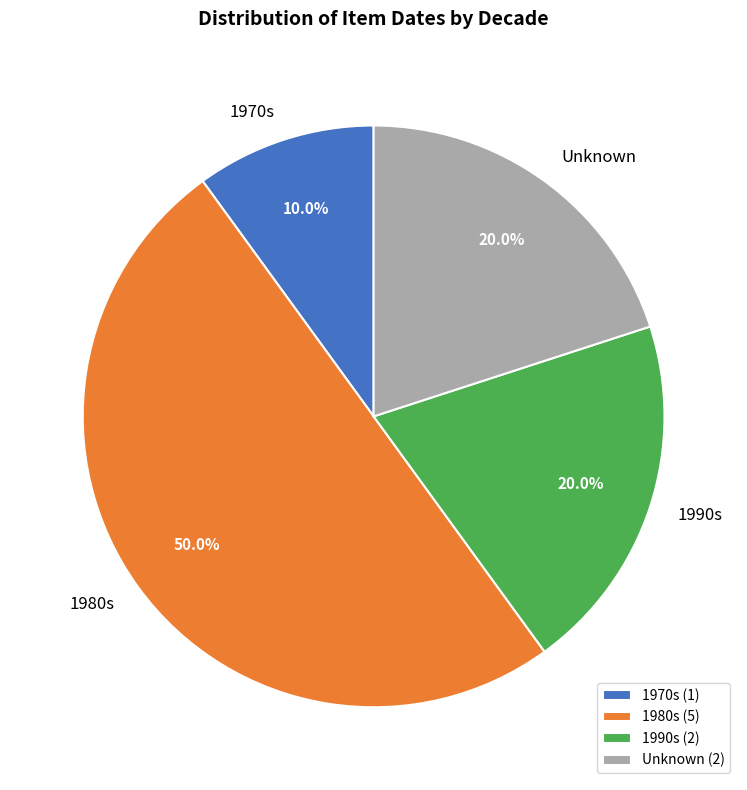

What percentage do 1980s and Unknown together represent?

70.0%